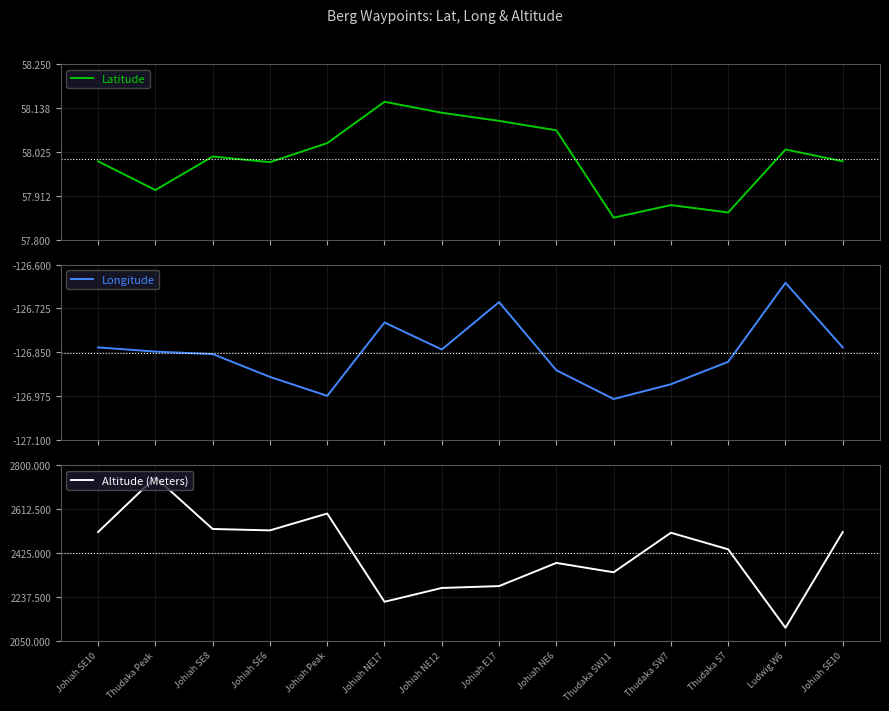

How many values in the Altitude (Meters) series are below 2511?

7